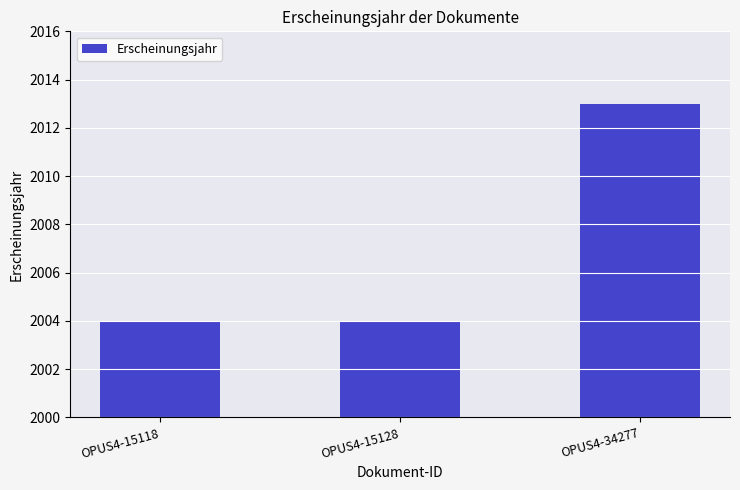

What is the smallest value displayed?

2004